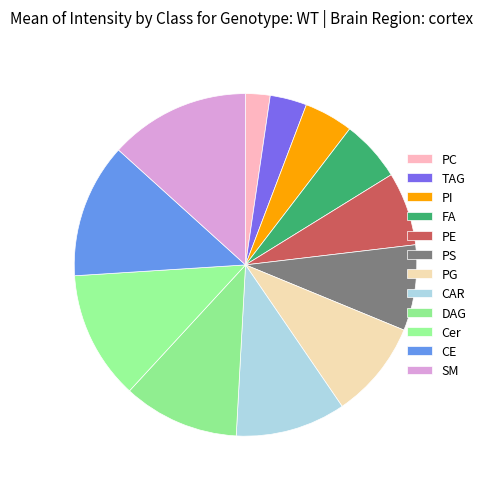

To the nearest percent, what is the average slice percentage?

8%